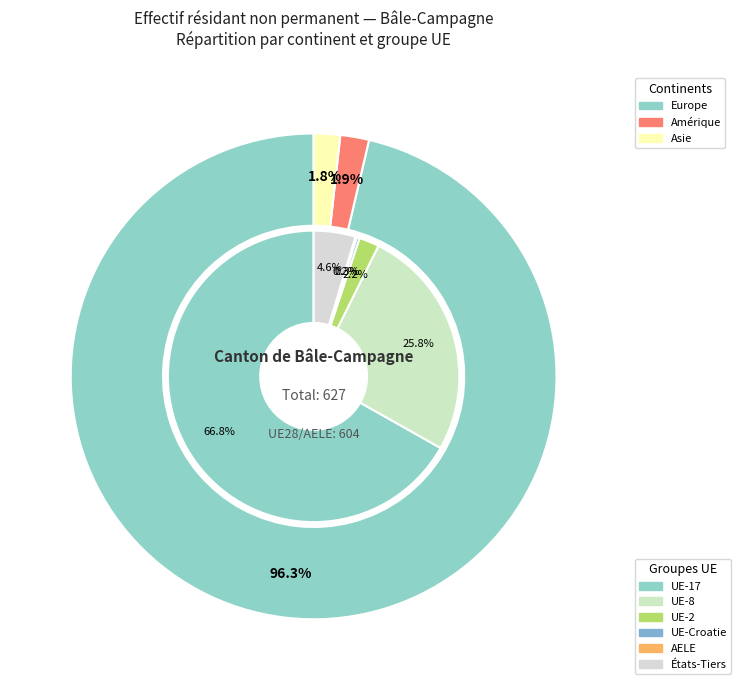

Which slice is the largest?

Europe